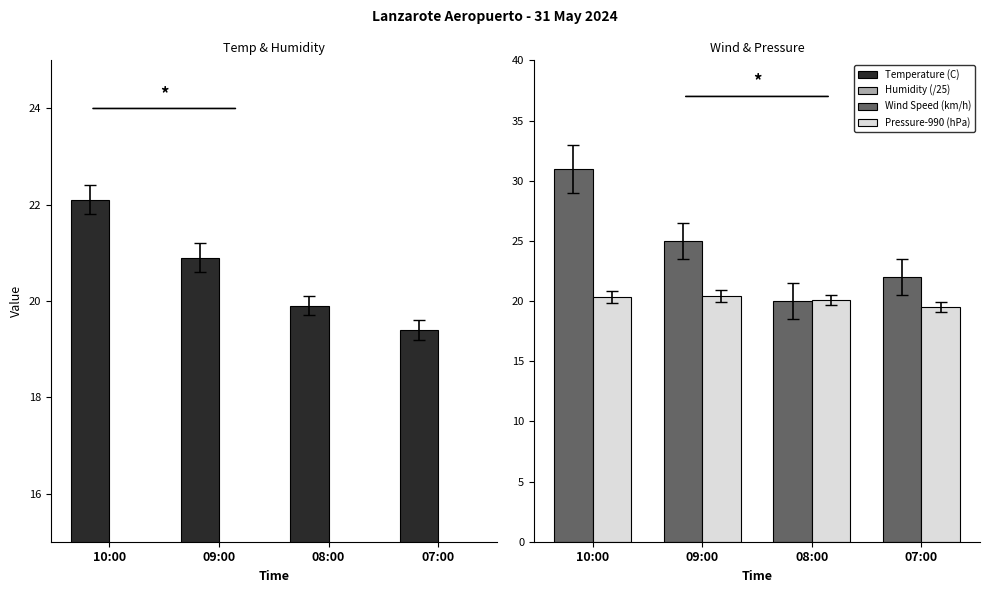

Rank the categories by Pressure-990 (hPa) value from highest to lowest.

09:00, 10:00, 08:00, 07:00